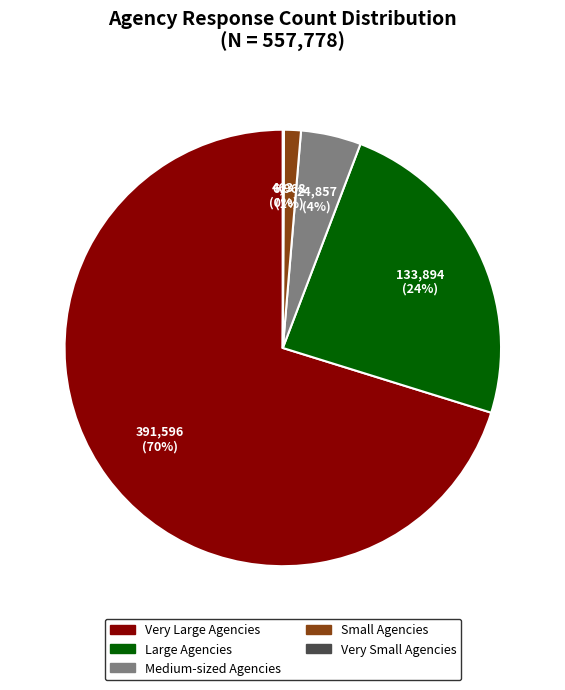

Do Medium-sized Agencies and Very Large Agencies together represent more than half of the pie?

Yes